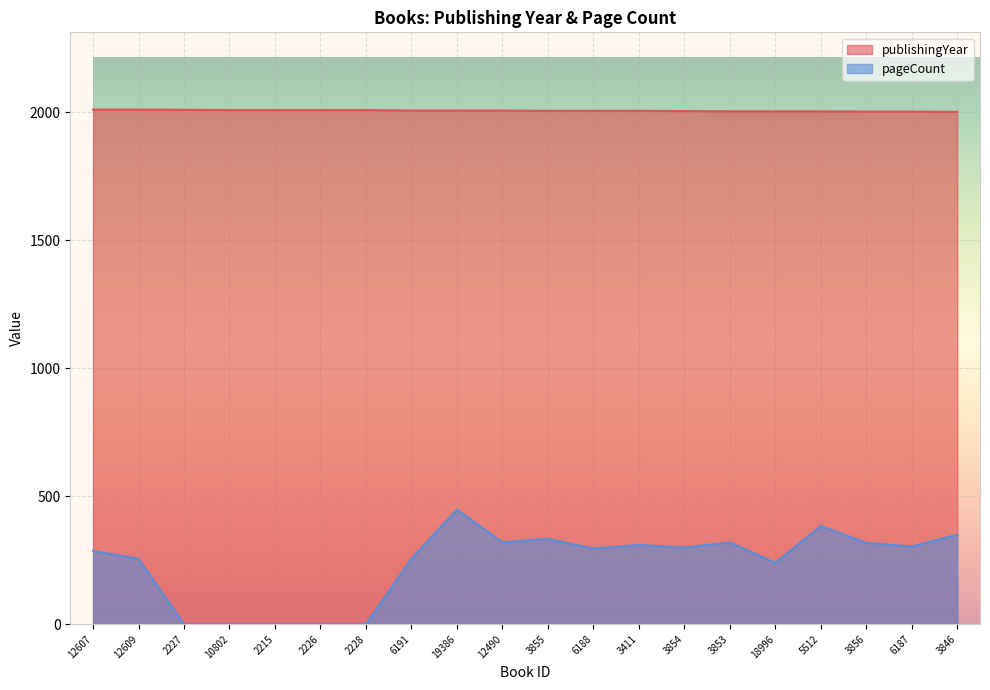

Rank the series at 12490 from highest to lowest value.

publishingYear, pageCount